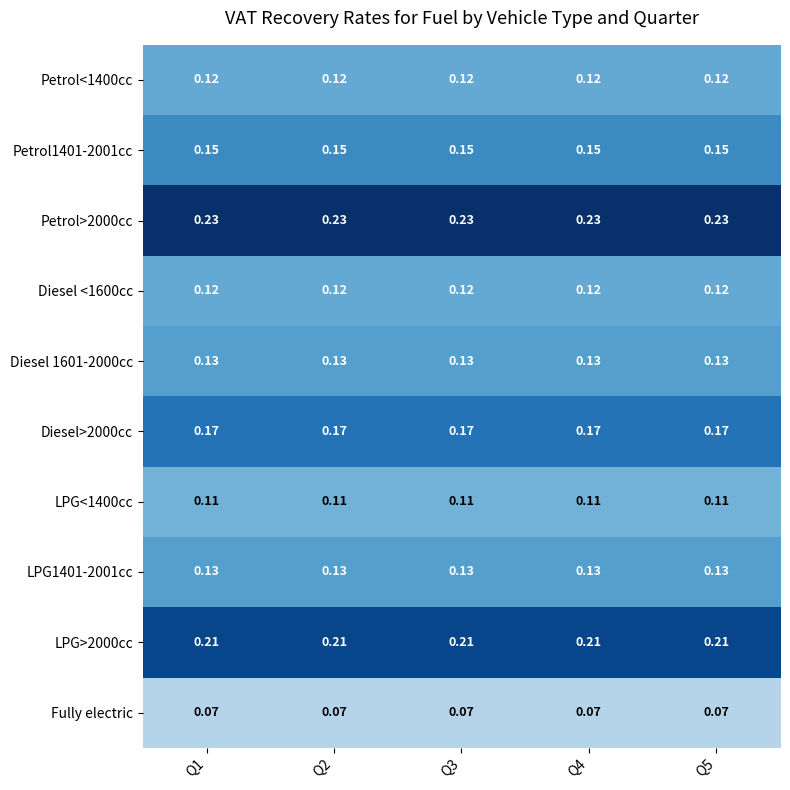

Is the value of Petrol>2000cc at Q2 greater than the value of Petrol1401-2001cc at Q5?

Yes